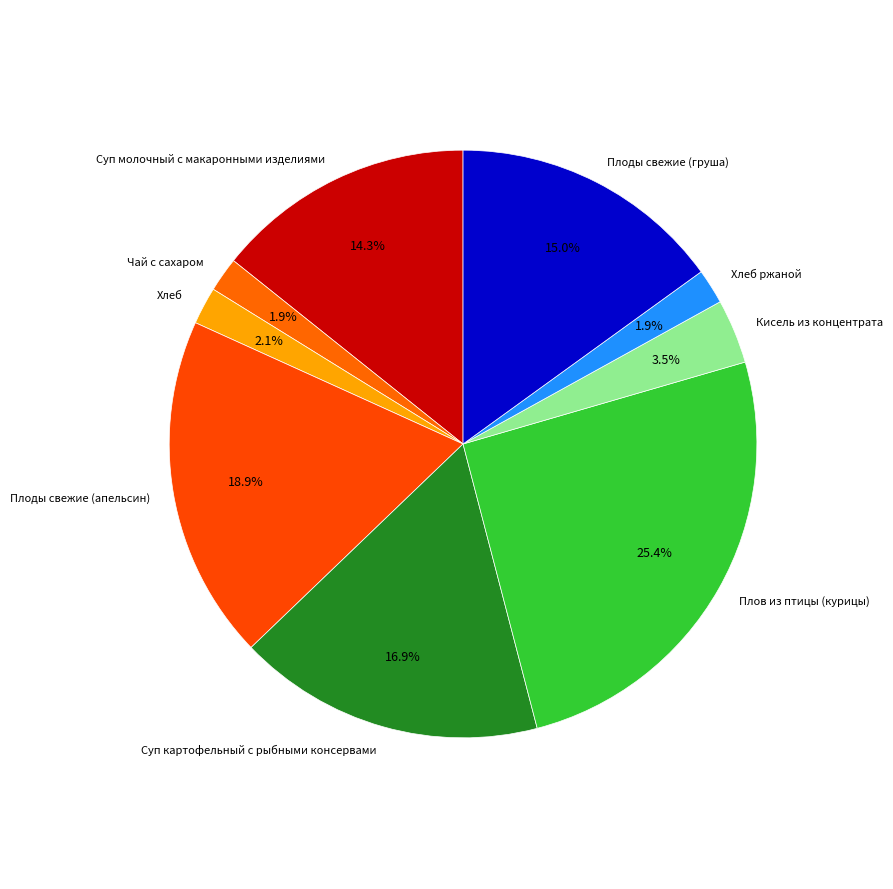

To the nearest percent, what is the average slice percentage?

11%